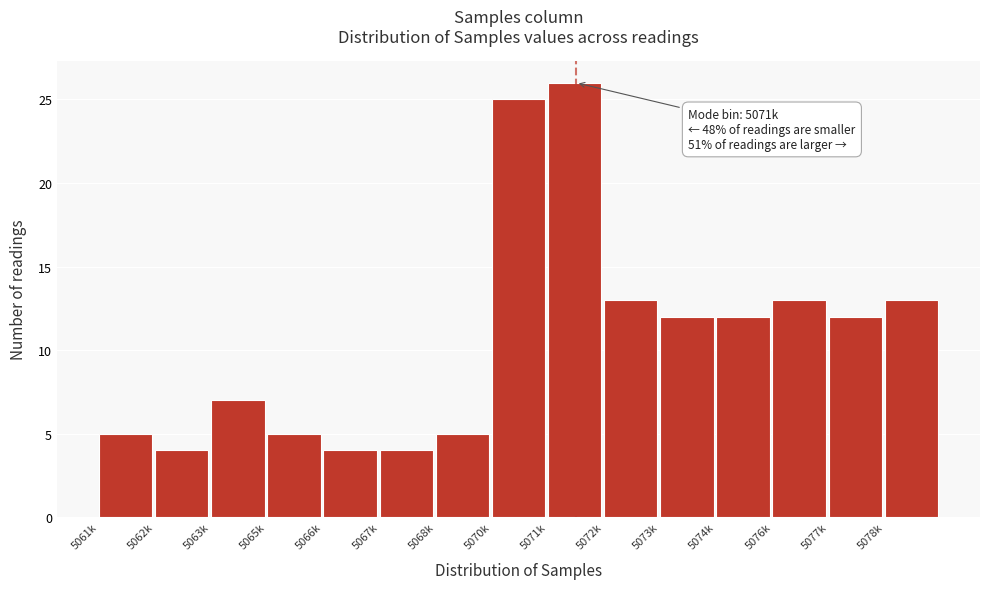

Reading left to right, transcribe all the data shown in this chart.

5061k=5	5062k=4	5063k=7	5065k=5	5066k=4	5067k=4	5068k=5	5070k=25	5071k=26	5072k=13	5073k=12	5074k=12	5076k=13	5077k=12	5078k=13